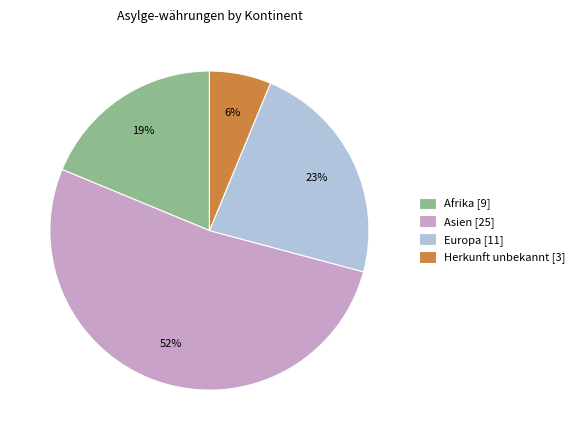

How many segments does this pie chart have?

4